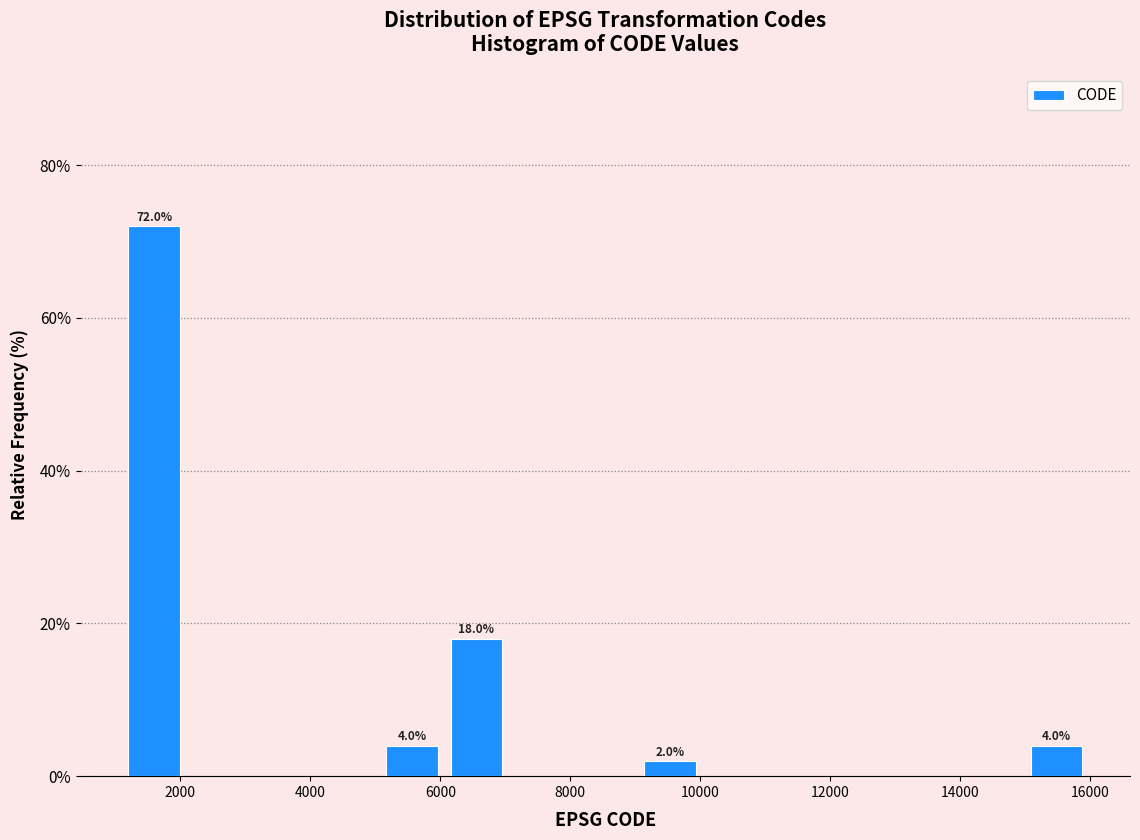

Over which range of the x-axis is the bar tallest?

1200 to 2000